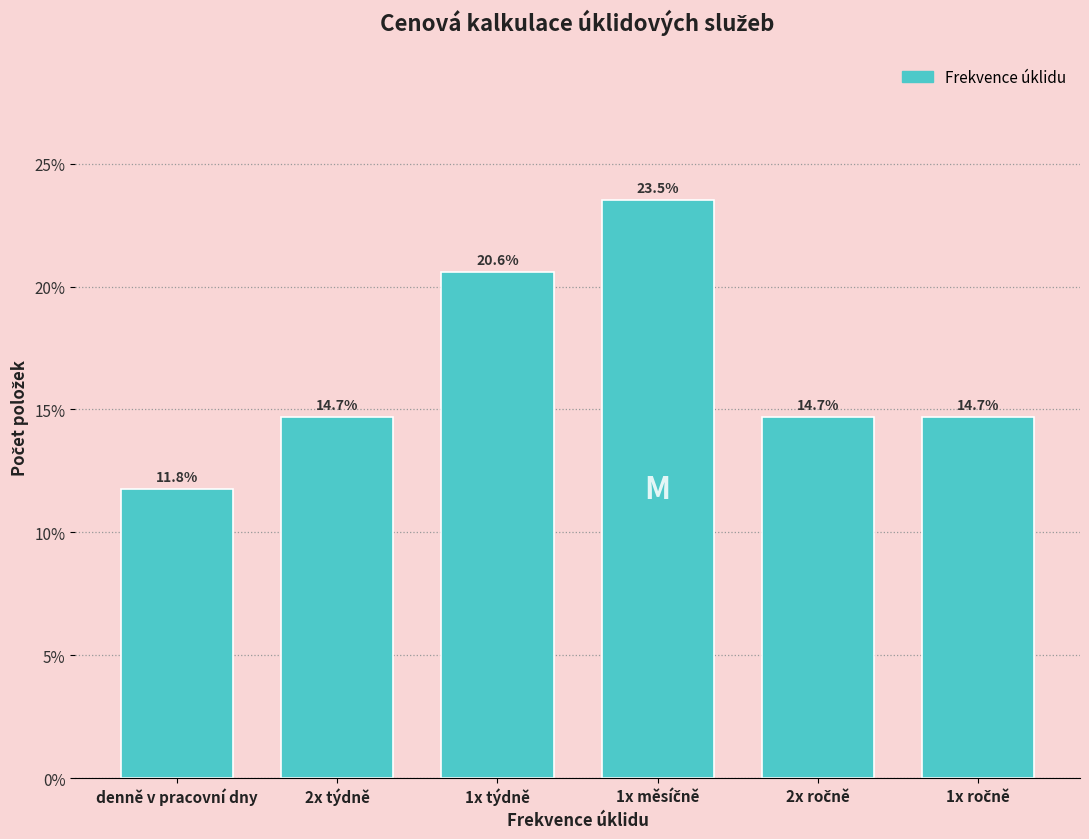

Reading left to right, extract all data points from this chart.

11.8	14.7	20.6	23.5	14.7	14.7